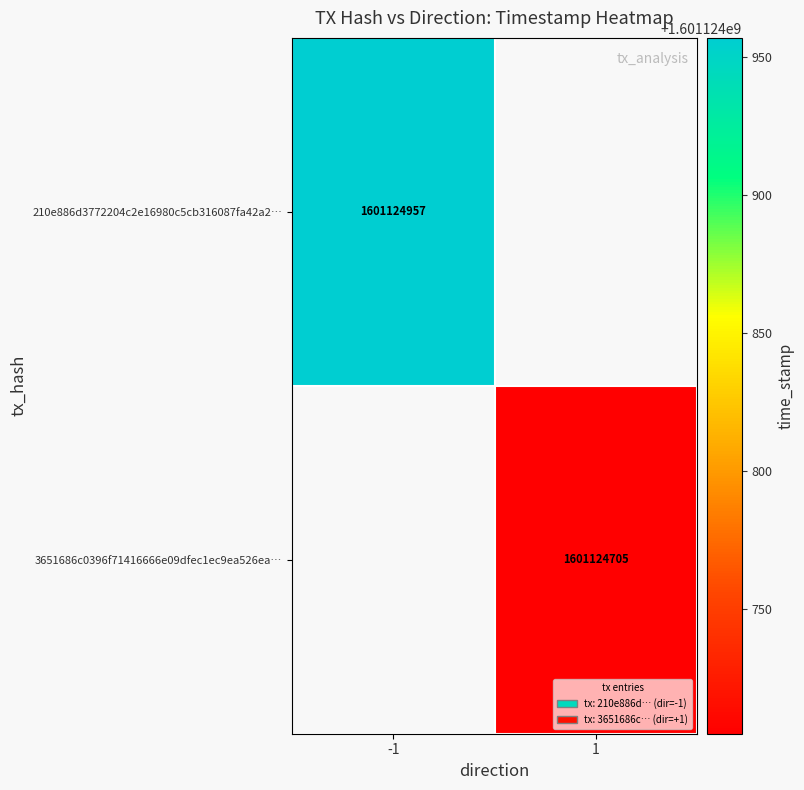

Which has a higher value, 1 or -1?

-1